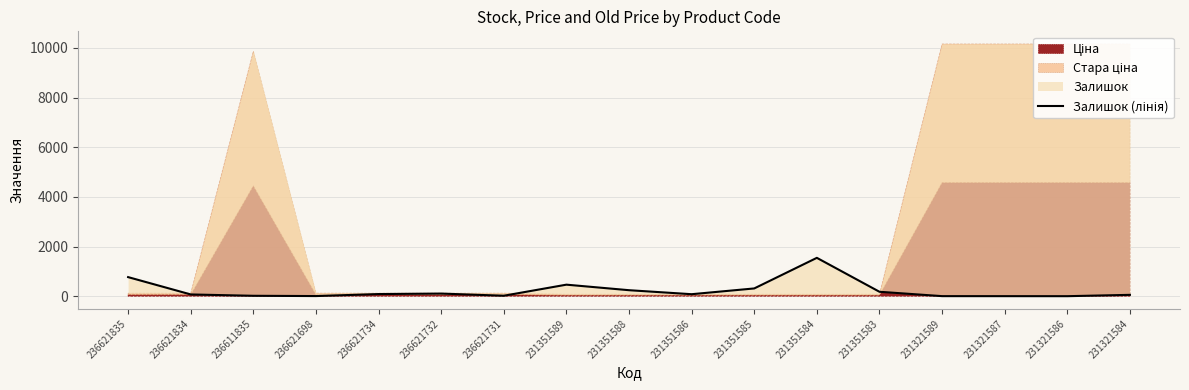

What is the minimum value shown in the chart?

1